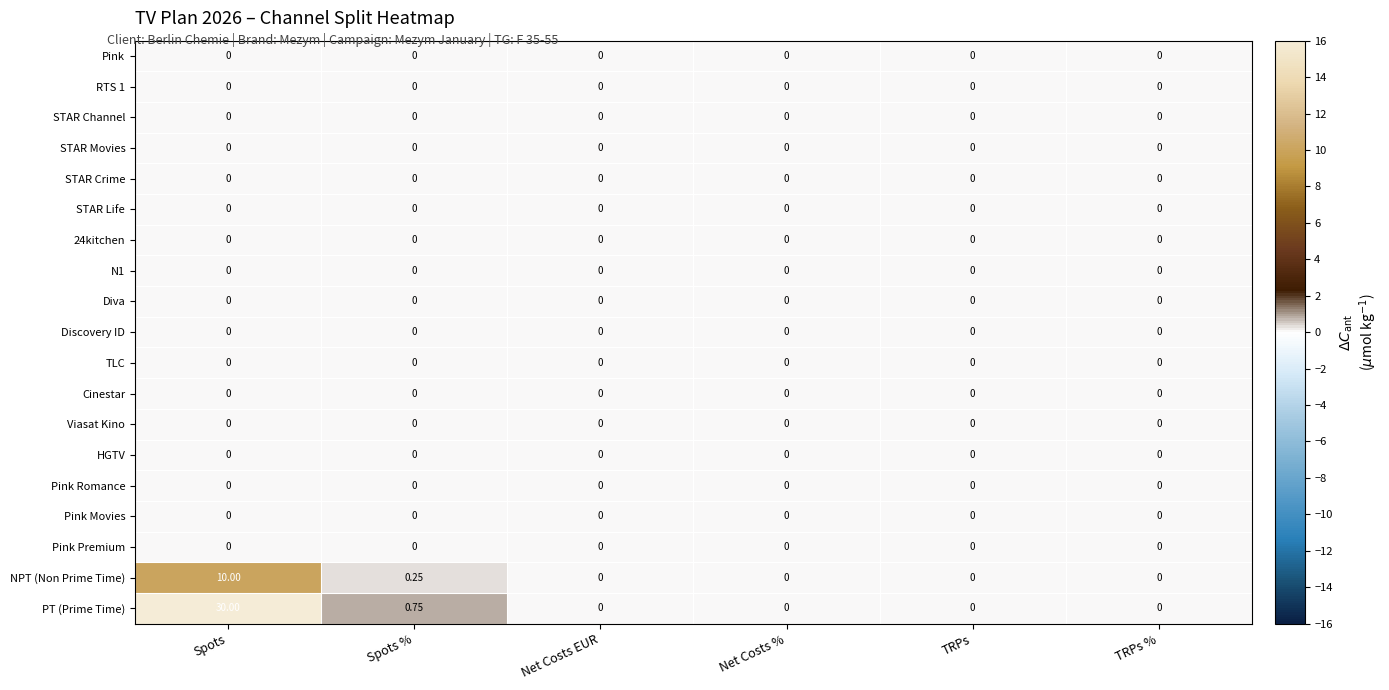

Which series has the widest spread of values?

PT (Prime Time)